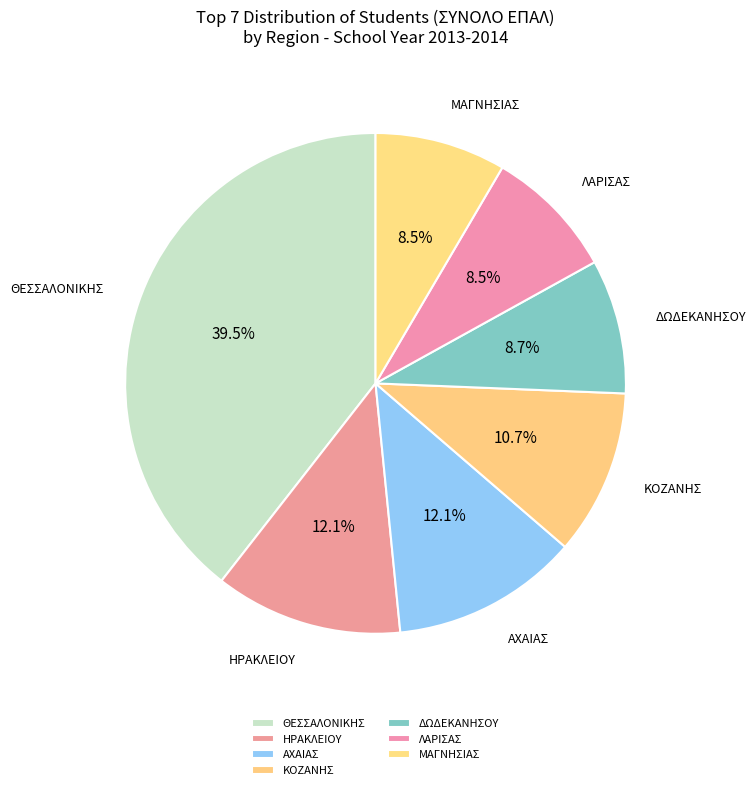

To the nearest percent, what is the difference between the ΜΑΓΝΗΣΙΑΣ and ΗΡΑΚΛΕΙΟΥ slice percentages?

4%